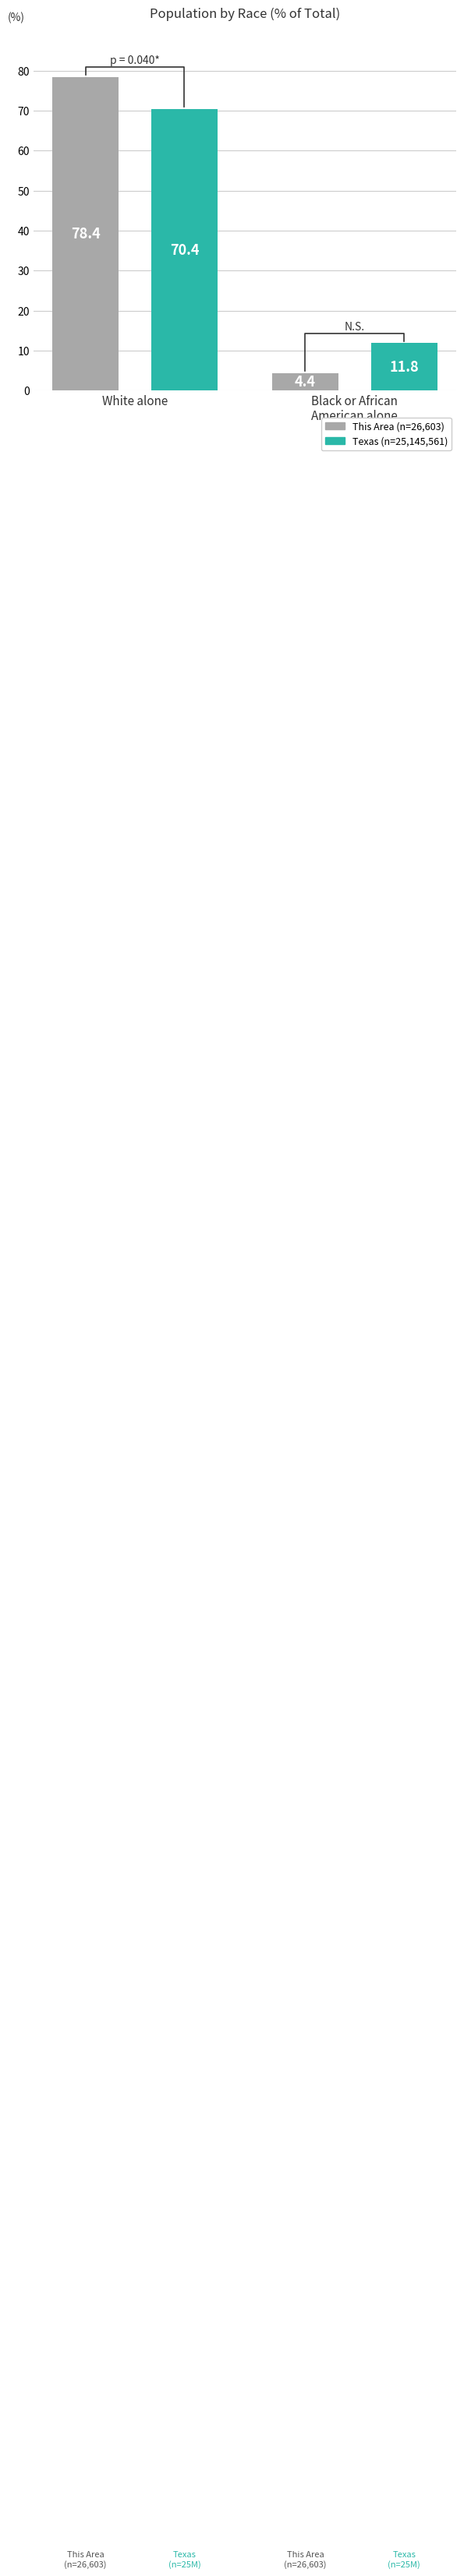

True or false: Texas has a value of 70.4 at White alone.

True